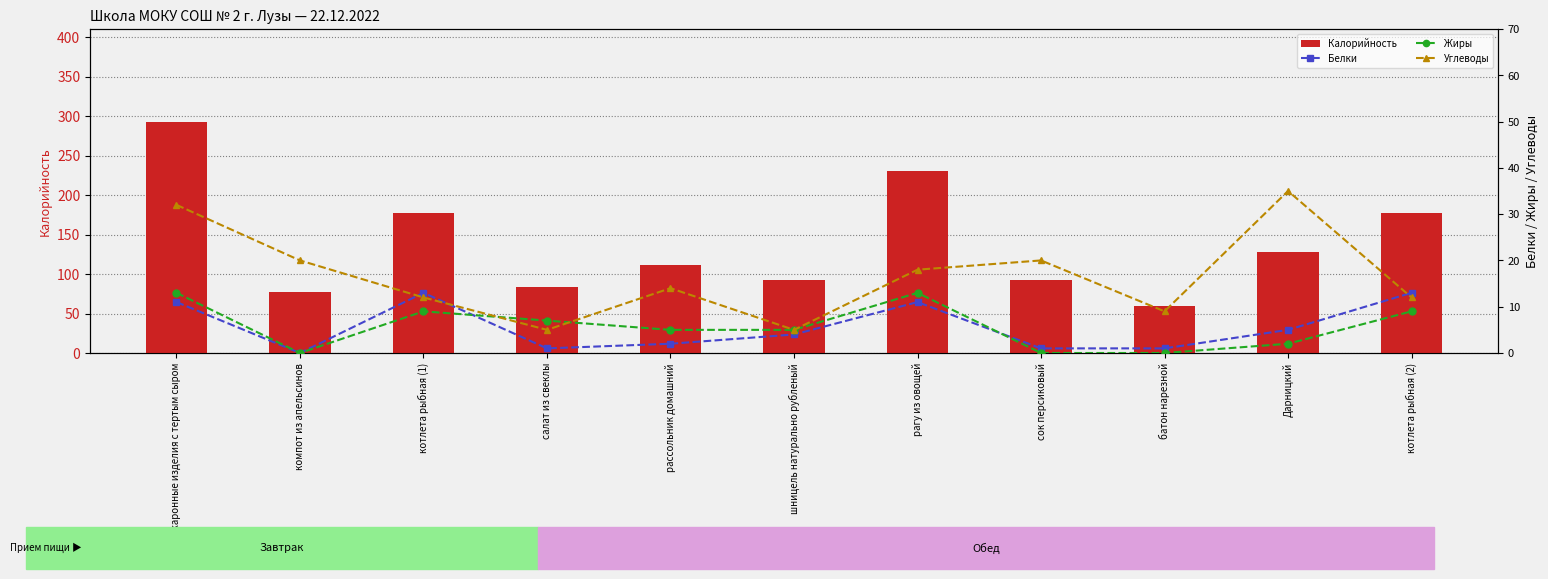

What is the value of the Калорийность bar at the 8th from the left?

92.0